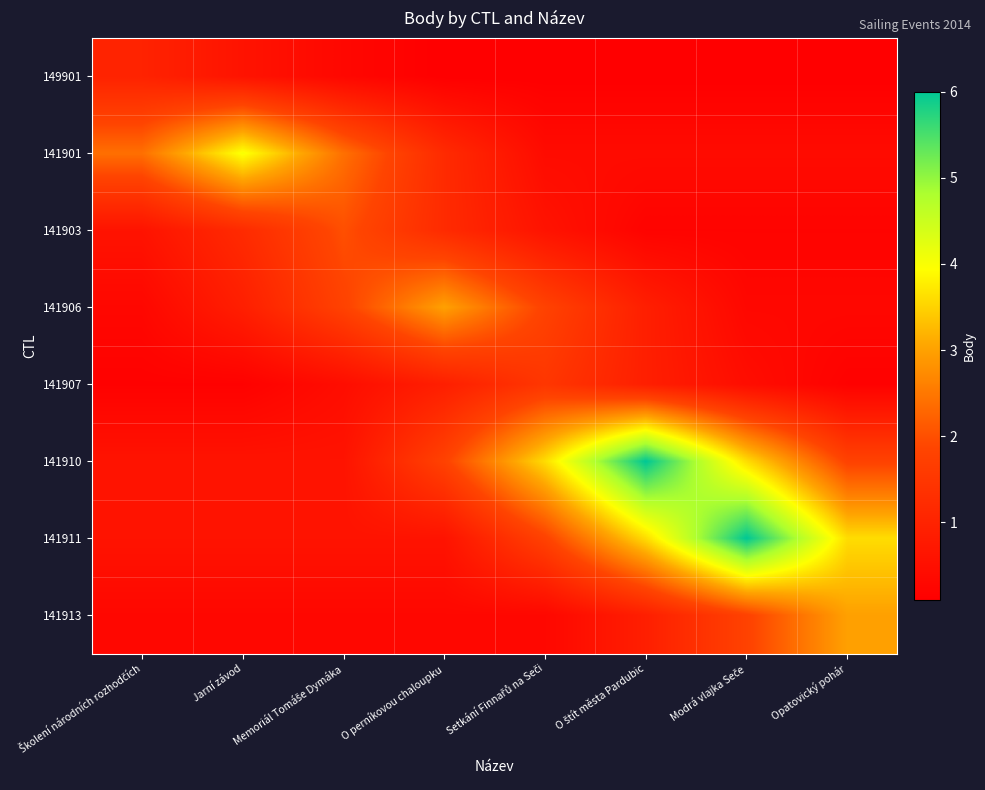

Count the number of categories in the chart.

8